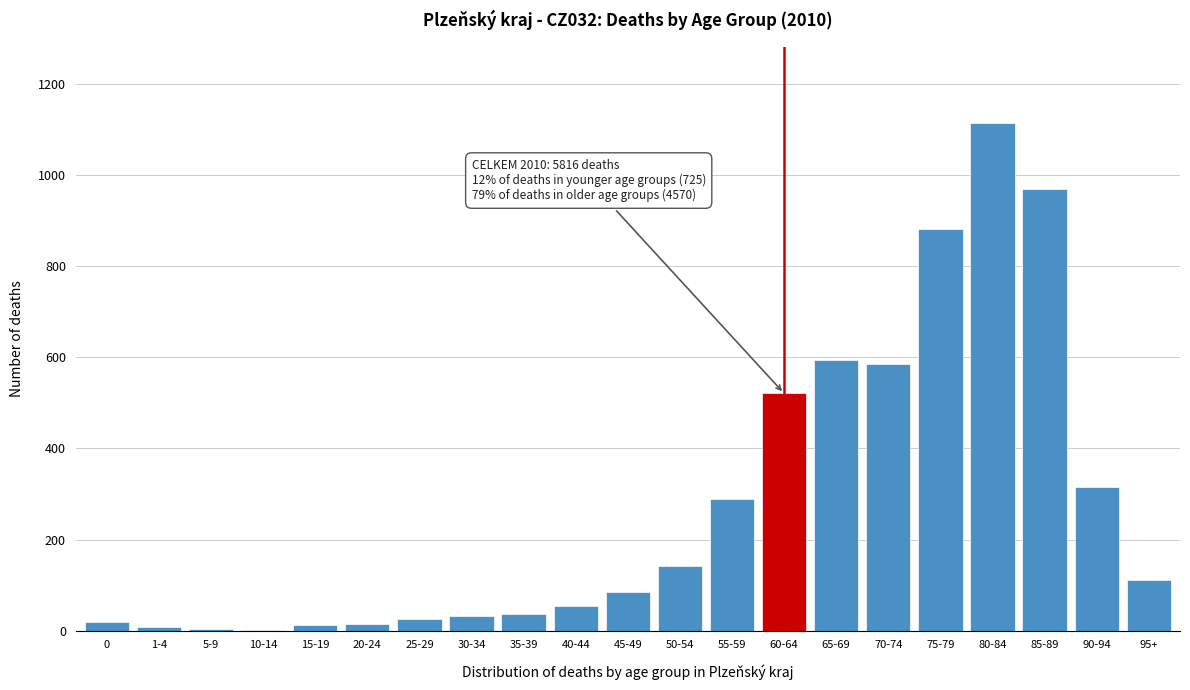

True or false: the data shows 37 at 35-39.

True